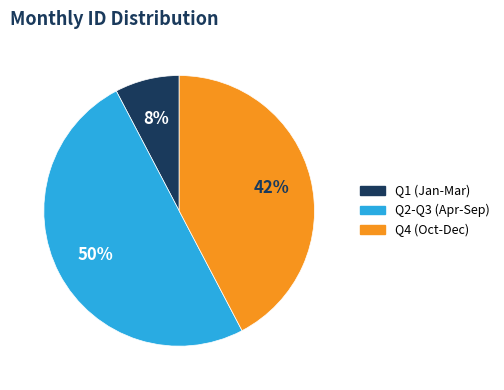

To the nearest percent, what is the difference between the largest and smallest slice percentages?

42%